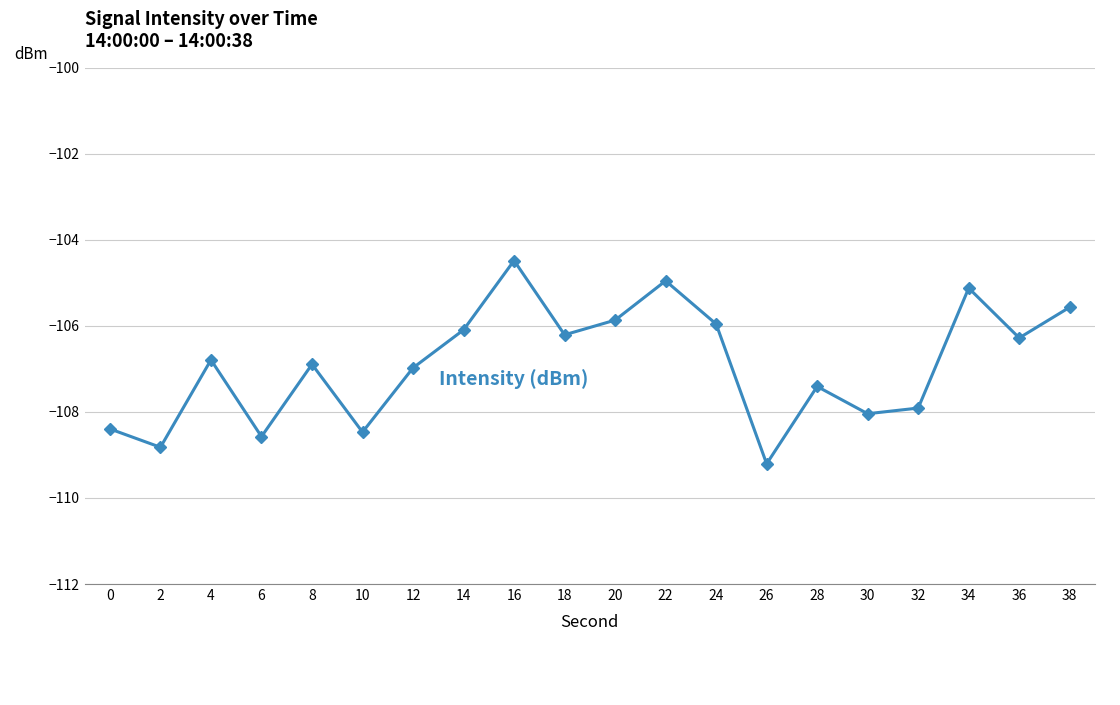

Does the chart display data point markers on the line(s)?

Yes